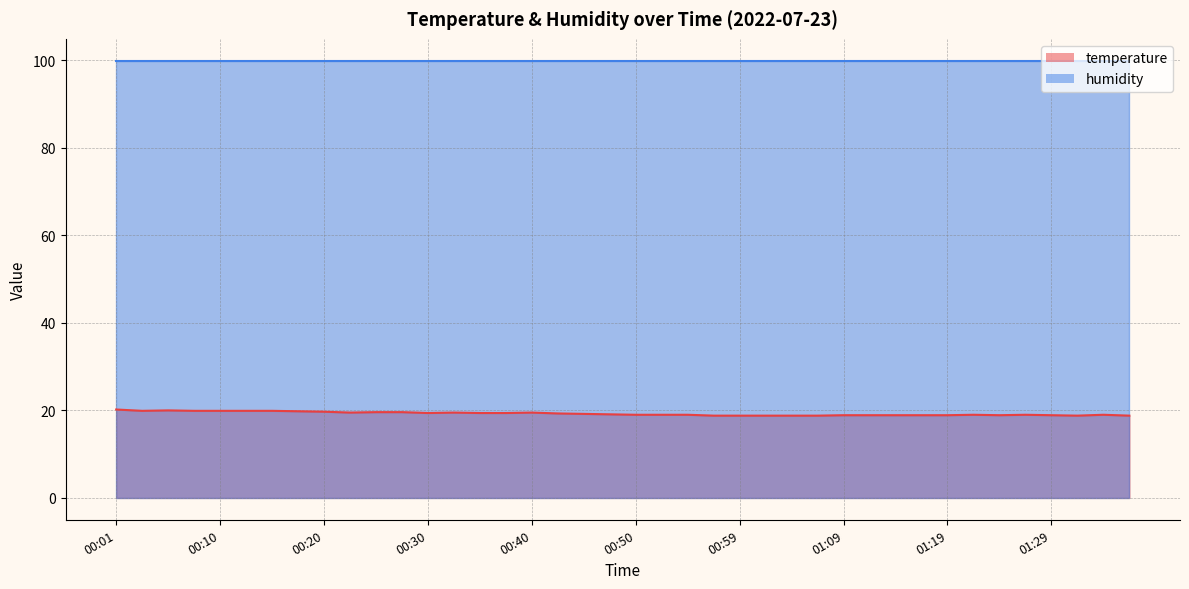

List the labels in order of value, smallest first.

00:57, 00:59, 01:02, 01:04, 01:07, 01:31, 01:36, 01:09, 01:12, 01:14, 01:17, 01:19, 01:24, 01:29, 00:50, 00:52, 00:55, 01:22, 01:26, 01:34, 00:47, 00:45, 00:42, 00:30, 00:35, 00:37, 00:23, 00:32, 00:40, 00:25, 00:27, 00:20, 00:18, 00:03, 00:08, 00:10, 00:13, 00:15, 00:05, 00:01